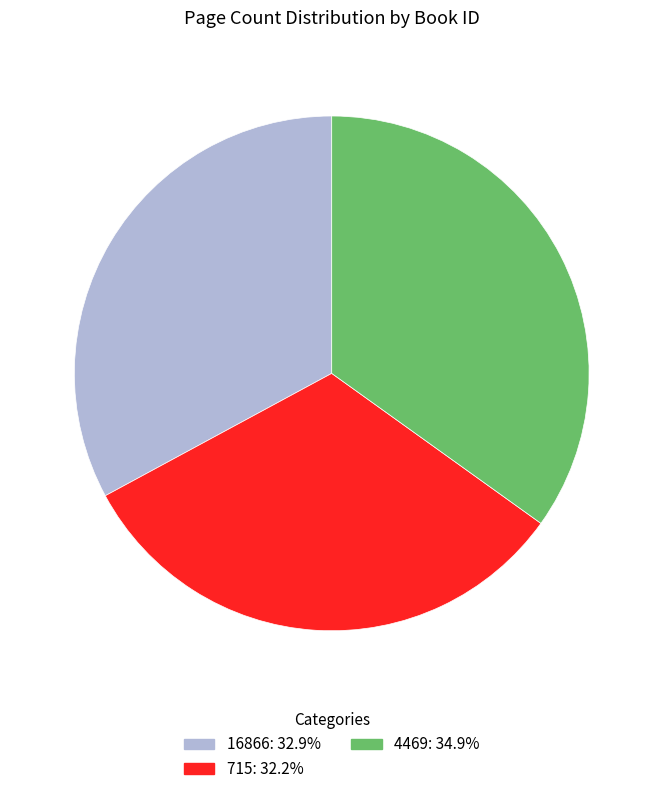

Does 715 represent more than half of the total?

No